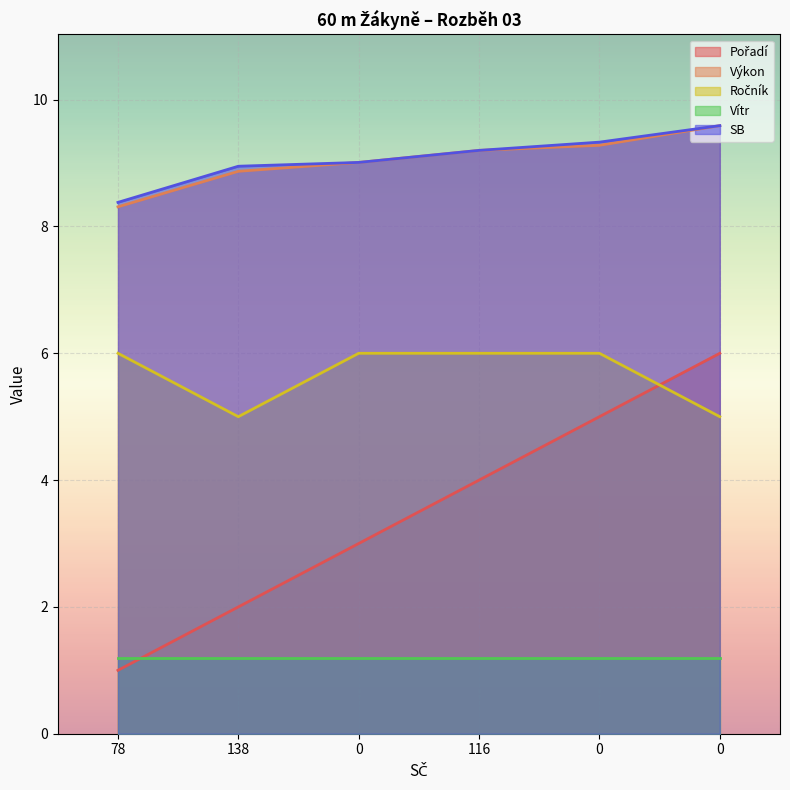

Between 0 and 116, which series saw the biggest shift?

Pořadí